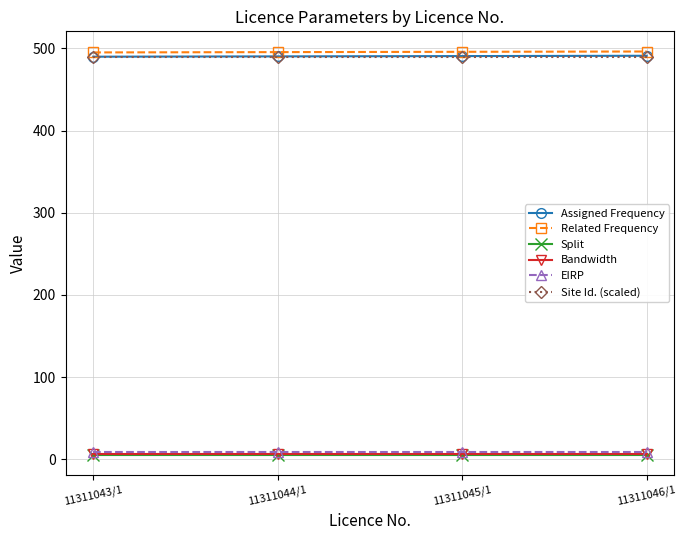

Is it true that Assigned Frequency equals 245.4 at 11311046/1?

False